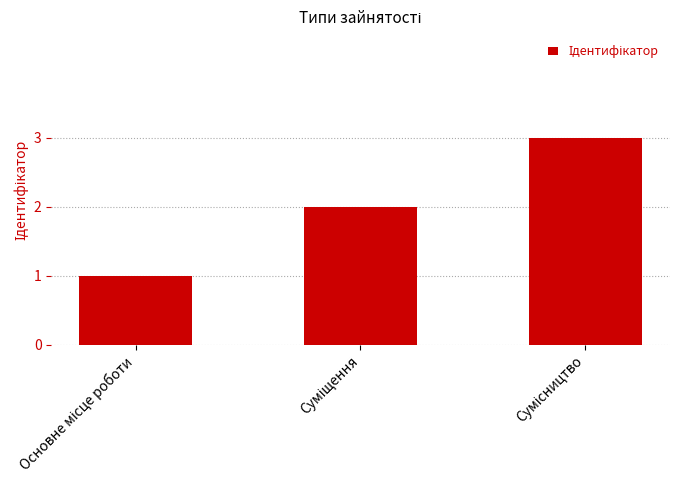

What is the greatest value displayed?

3